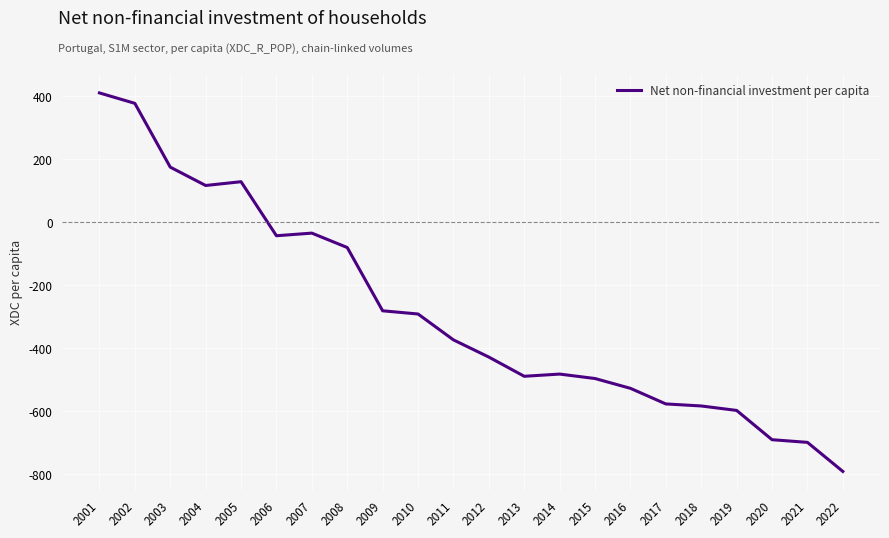

Reading left to right, extract all data points from this chart.

2001=410.2	2002=377.1	2003=174.7	2004=116.4	2005=128.4	2006=-43.1	2007=-34.7	2008=-80.5	2009=-281.3	2010=-291.4	2011=-373.6	2012=-428.1	2013=-489.1	2014=-482.1	2015=-496.2	2016=-527.3	2017=-576.8	2018=-583.3	2019=-597.5	2020=-690.4	2021=-698.8	2022=-791.0